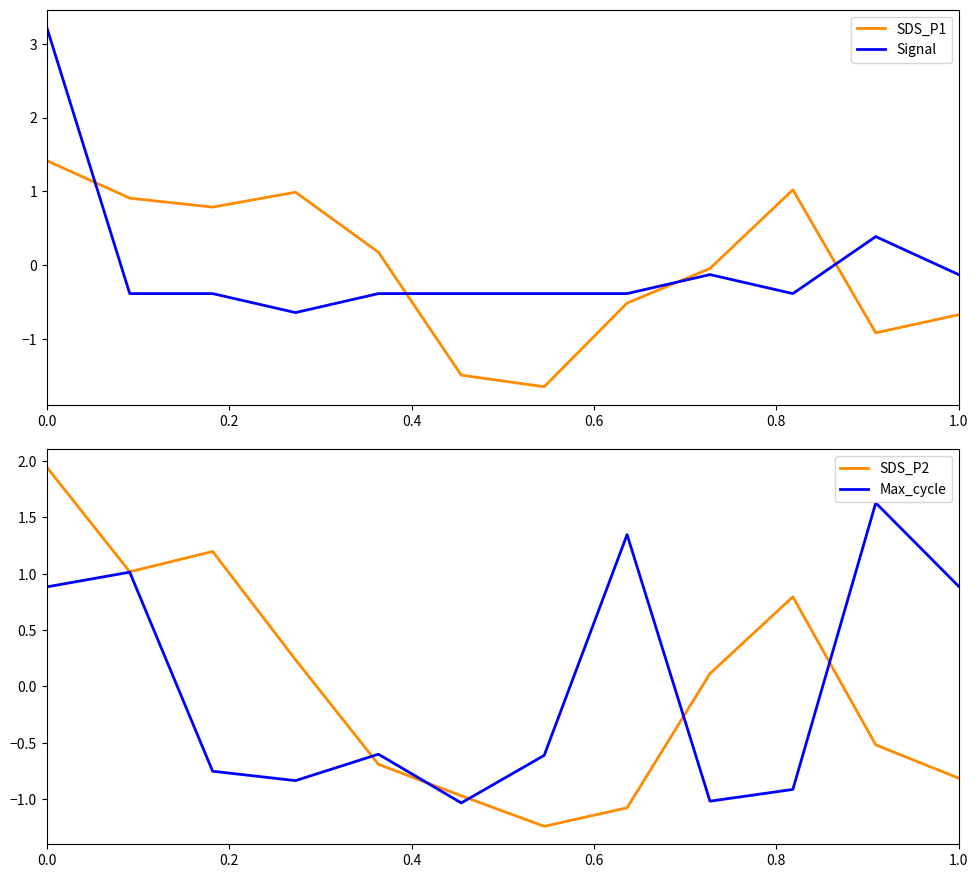

Which series has the largest total across all categories?

Max_cycle